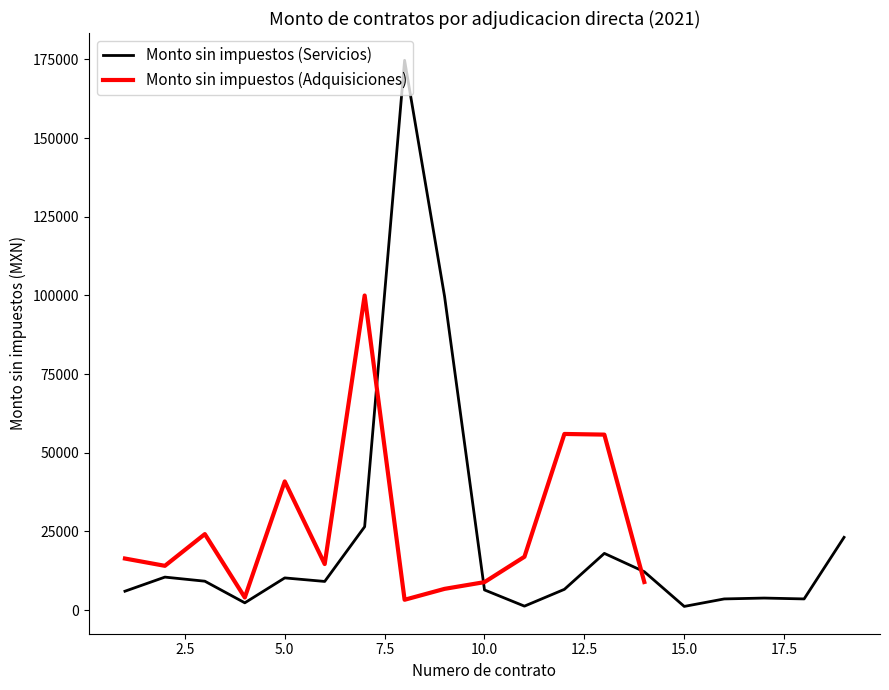

What is the value of the 6th point from the left?

9108.8